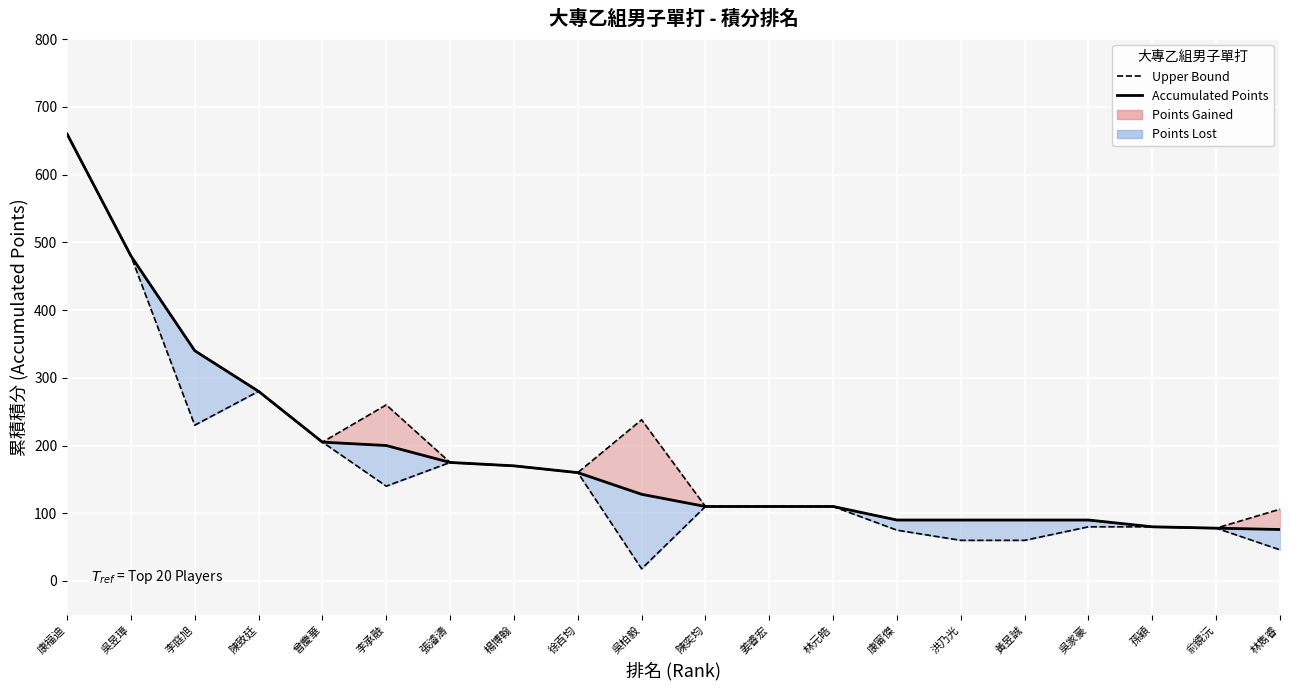

At 李庭旭, list the series in order from largest to smallest.

Upper Bound, Accumulated Points, Lower Bound